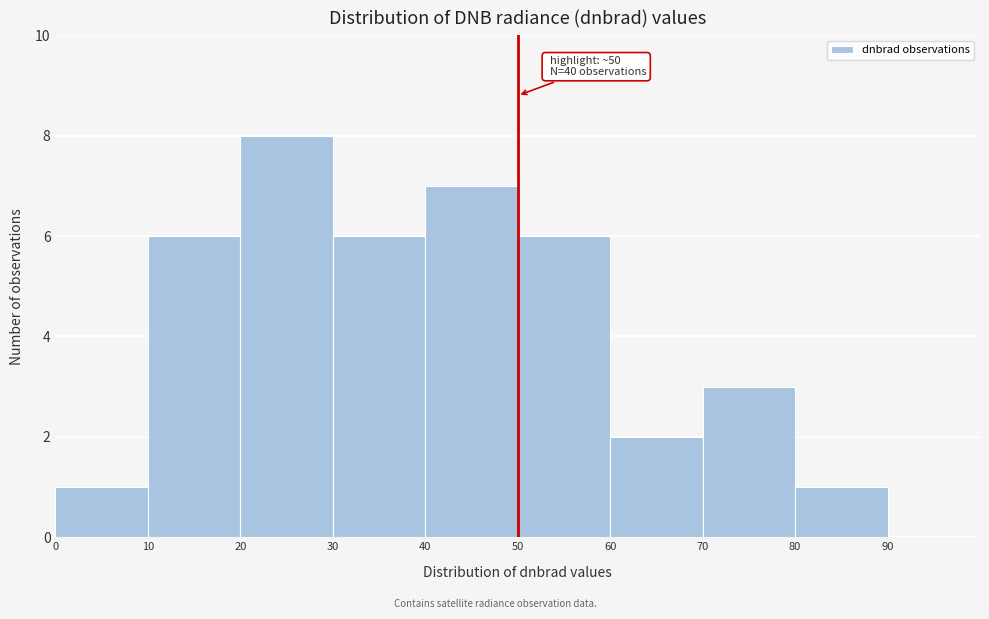

Which range on the x-axis has the tallest bar?

20 to 30